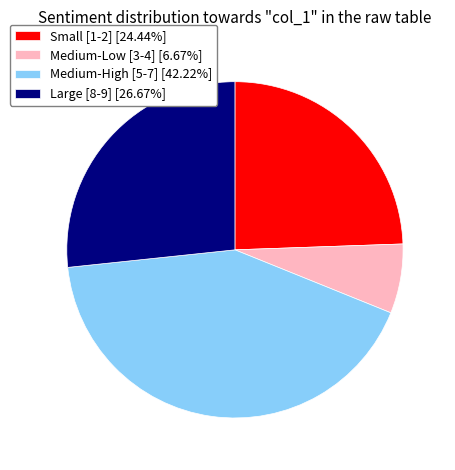

What is the ratio of the value at Medium-High [5-7] [42.22%] to the value at Small [1-2] [24.44%]?

1.7